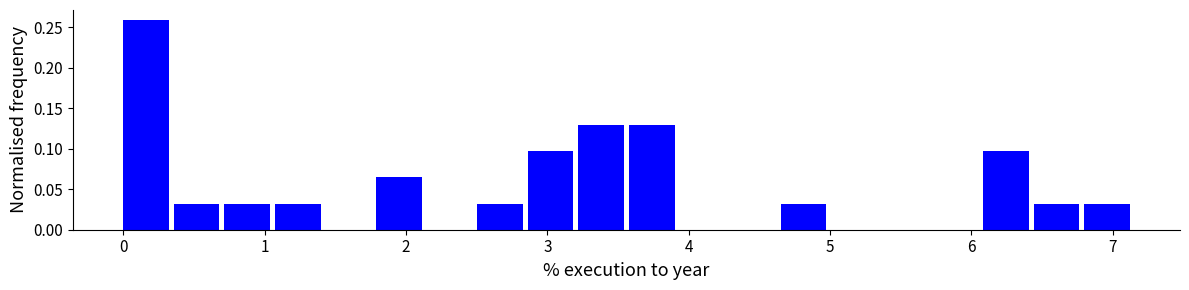

Read against the x-axis, roughly where is the centre of the tallest bar?

0.2